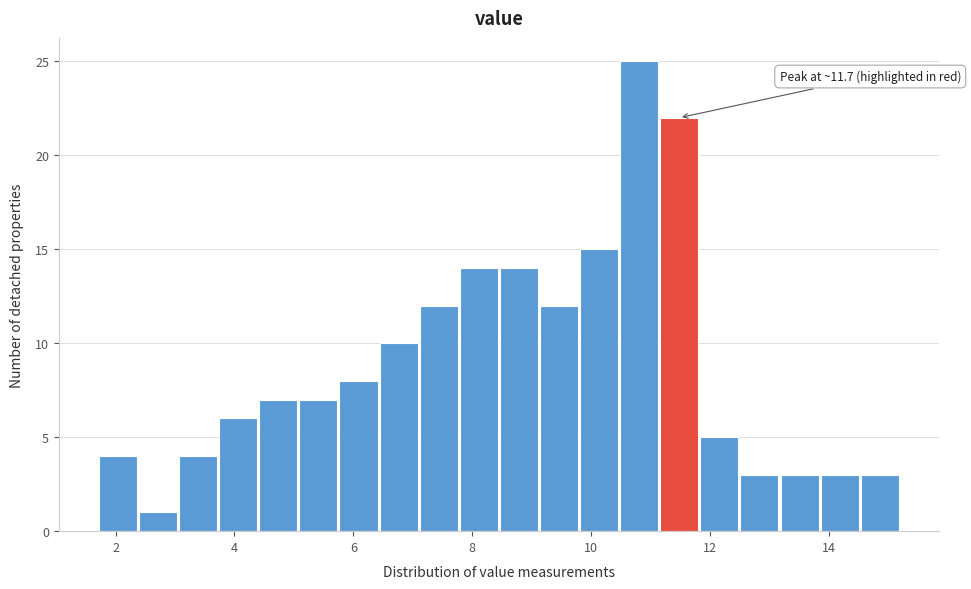

Around what value on the x-axis is the tallest bar? Give the approximate position of its centre, as read against the axis.

10.8